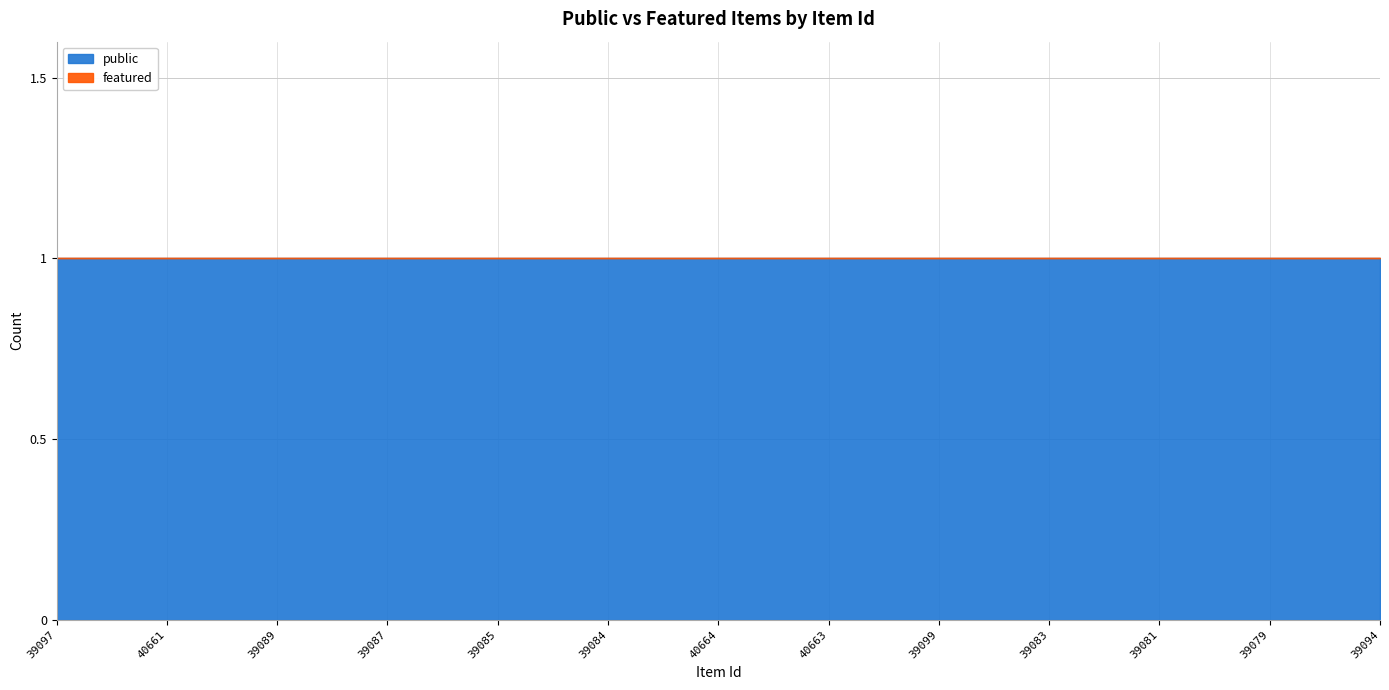

How many lines are shown in the chart?

2